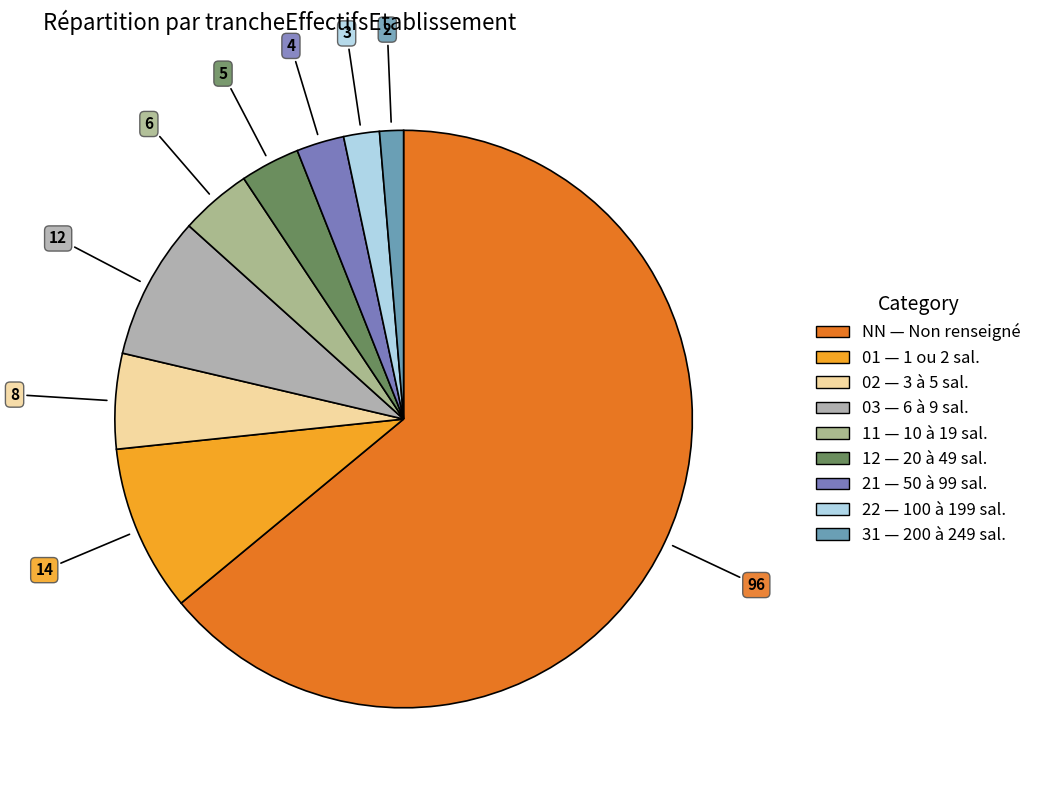

Count the number of slices in the pie.

9